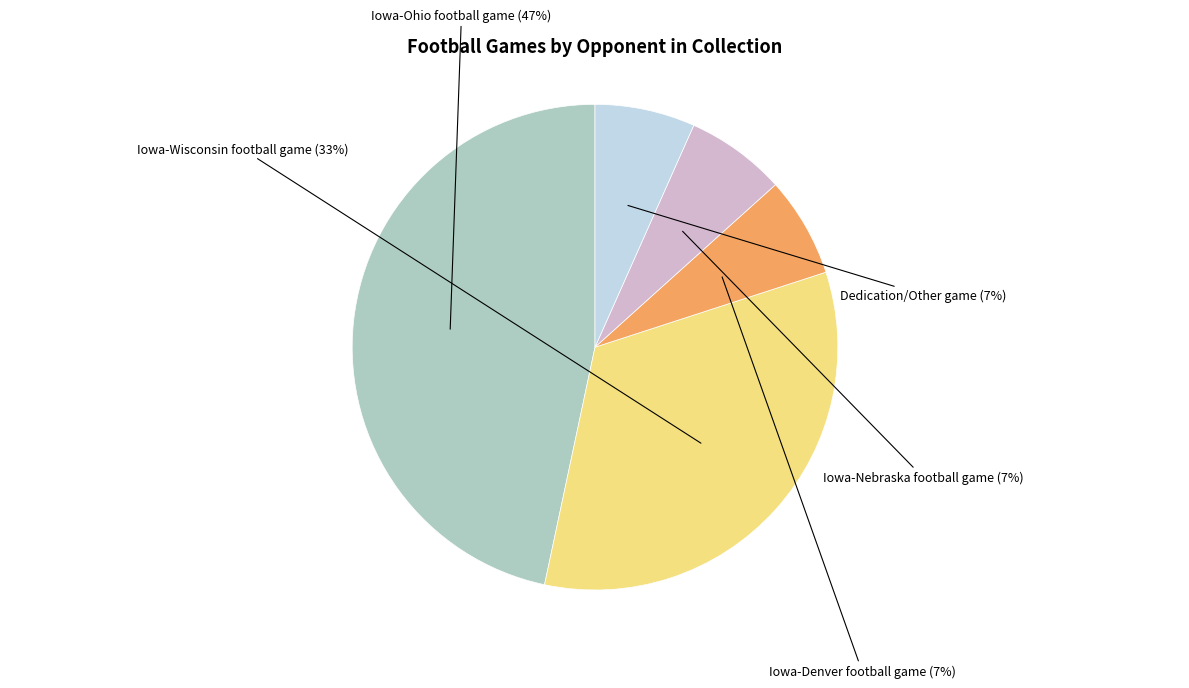

To the nearest percent, what is the difference between the largest and smallest slice percentages?

40%